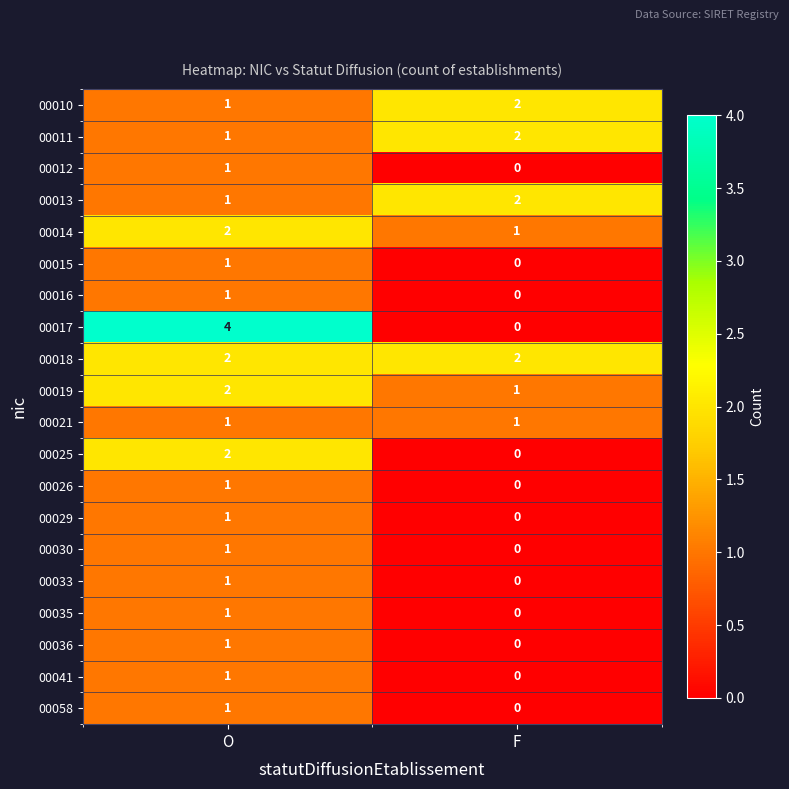

At which label does 00035 reach its peak?

O